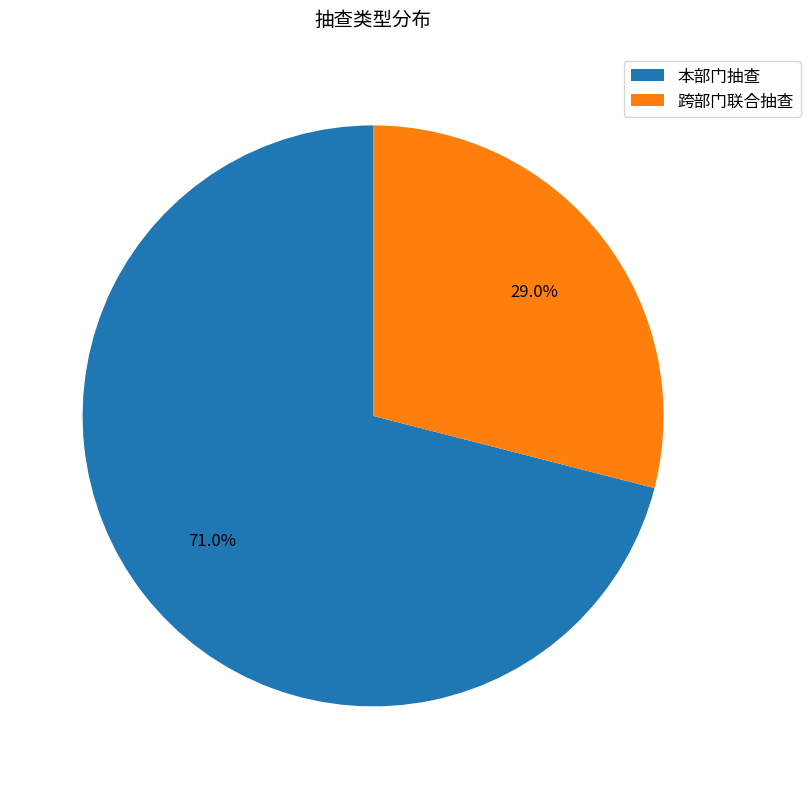

To the nearest percent, what is the difference between the 跨部门联合抽查 and 本部门抽查 slice percentages?

42%